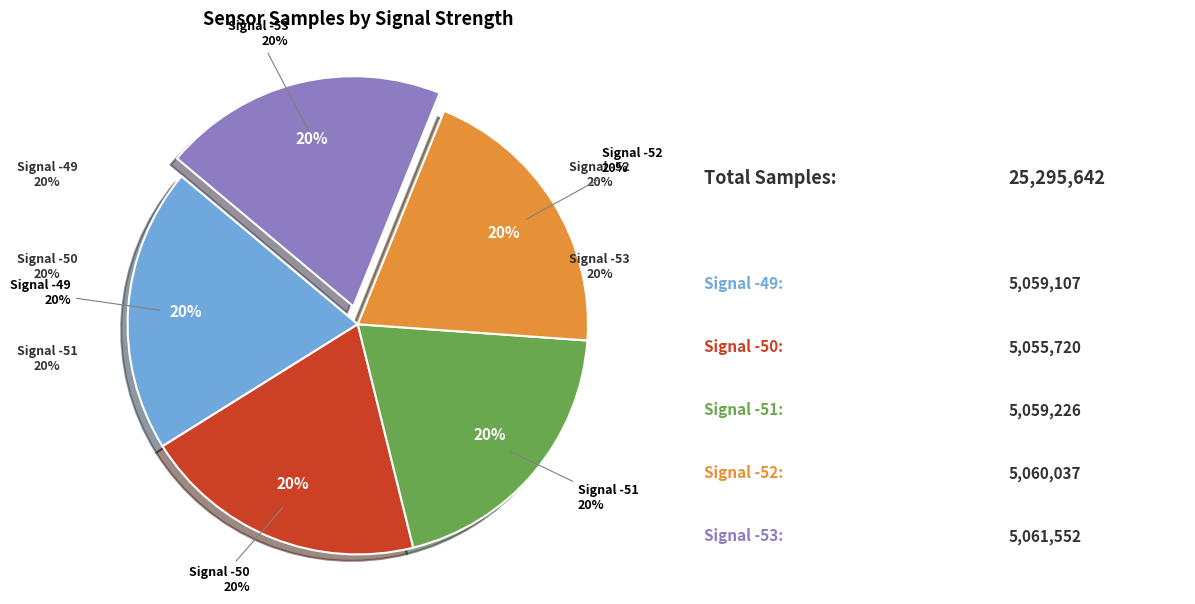

The Signal -53 slice represents 20% of the pie. True or false?

True